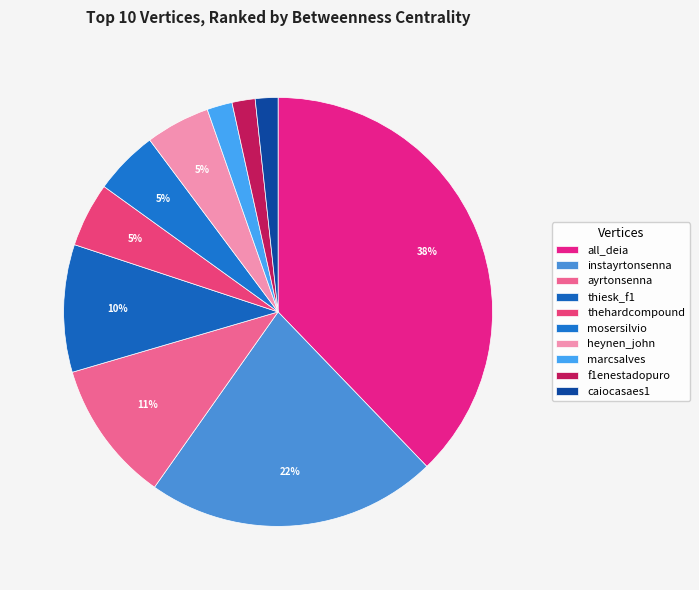

To the nearest percent, what portion does thiesk_f1 represent?

10%